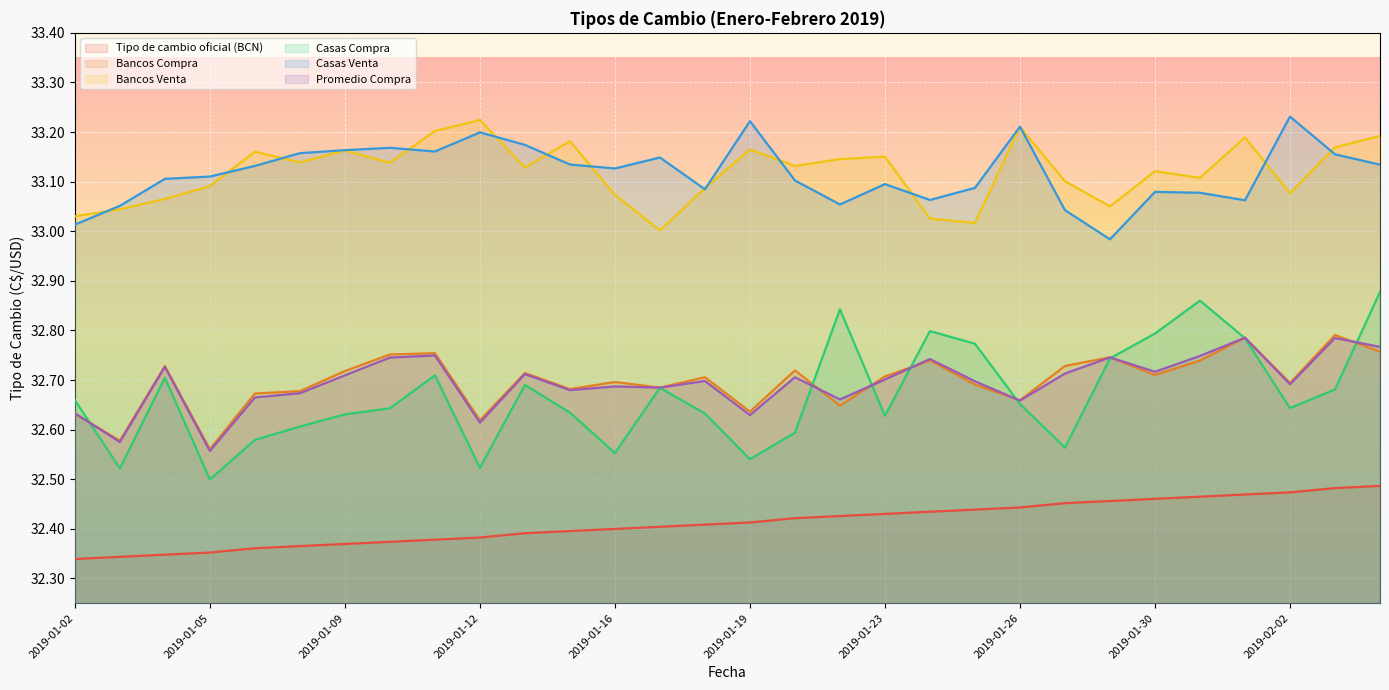

True or false: Casas Venta and Promedio Compra cross at least once.

False